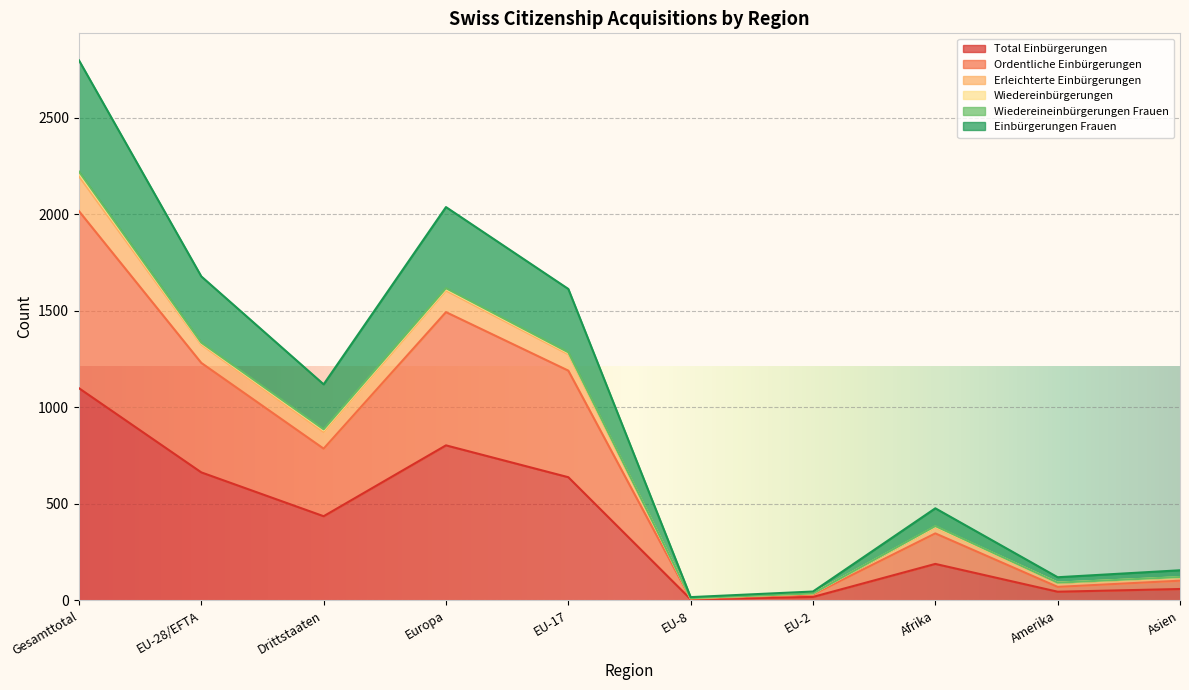

Which category has the highest value in the Total Einbürgerungen series?

Gesamttotal